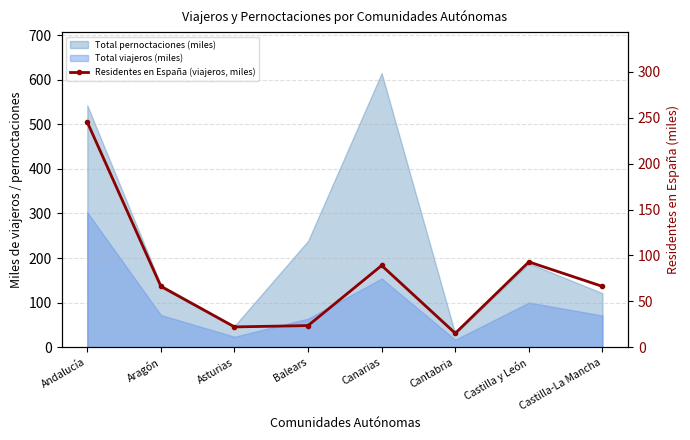

Reading right to left, extract all data points from this chart.

Castilla-La Mancha=66.3	Castilla y León=93.0	Cantabria=15.2	Canarias=89.1	Balears=23.6	Asturias=22.2	Aragón=66.3	Andalucía=245.3